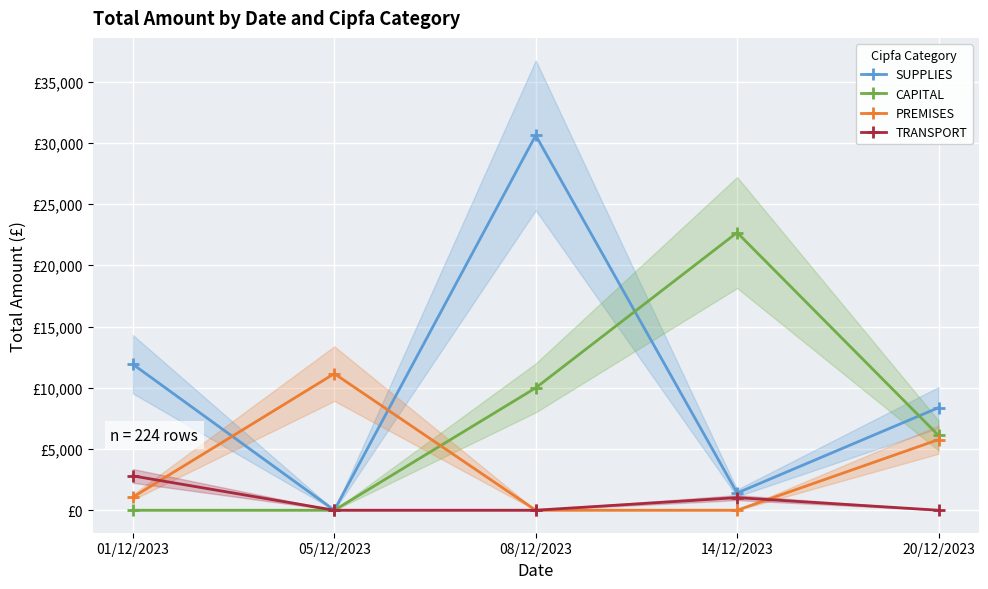

What are all the series names shown in the legend?

SUPPLIES, CAPITAL, PREMISES, TRANSPORT